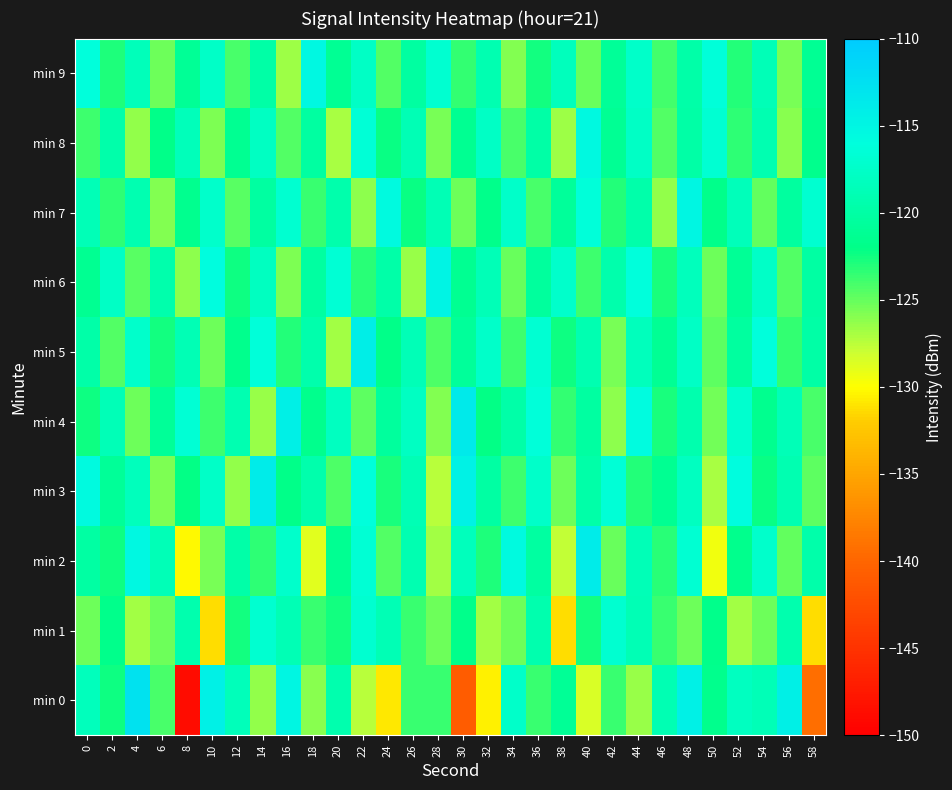

At which category is the sum across all series the highest?

48